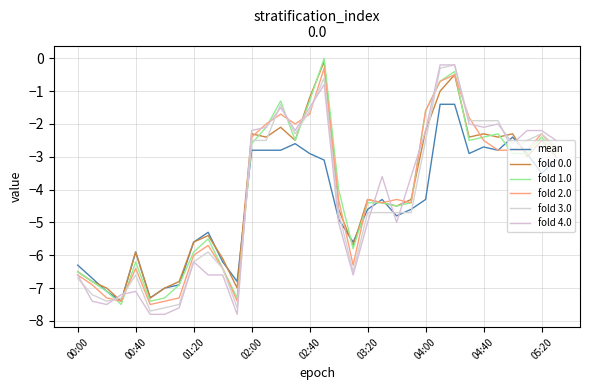

What is the smallest value displayed?

-7.8